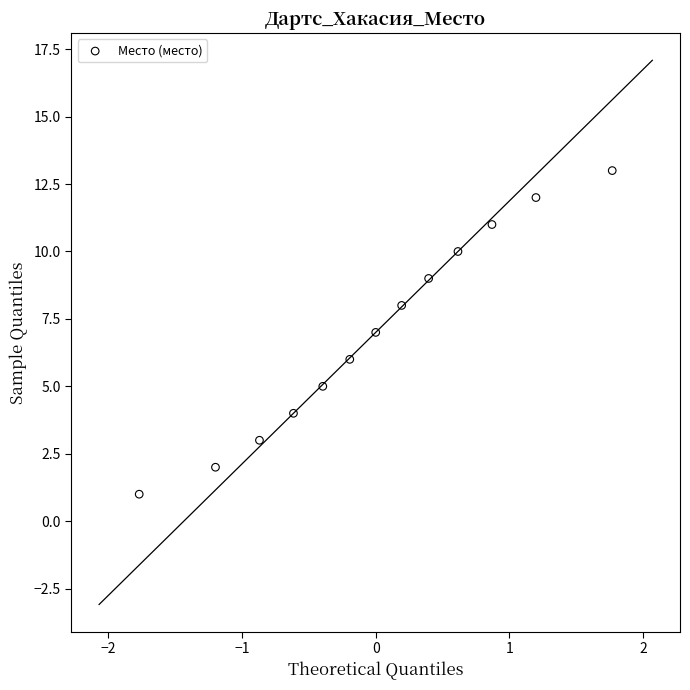

What is the range of Y values (max minus min)?

12